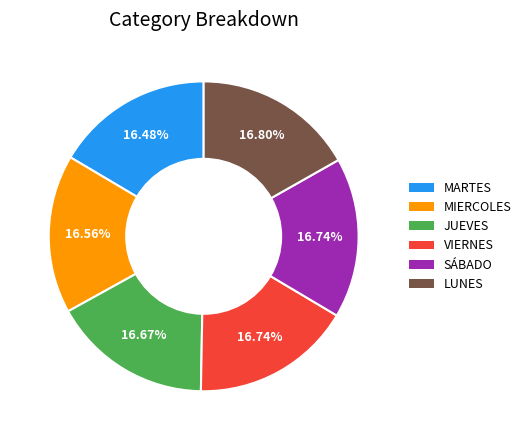

What is the ratio of the value at SÁBADO to the value at JUEVES?

1.0